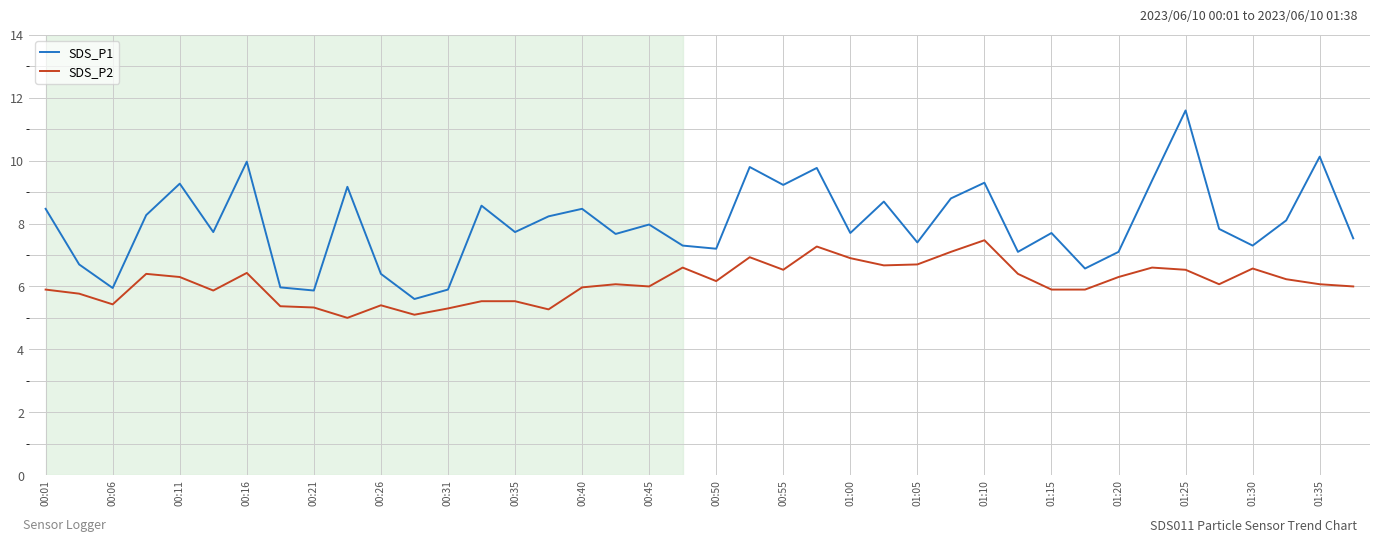

What is the maximum value for SDS_P1?

11.6